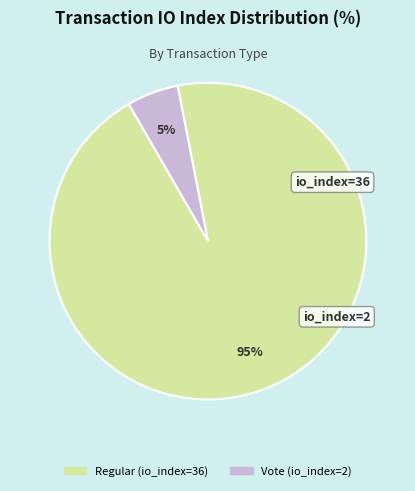

Does any single category account for the majority?

Yes